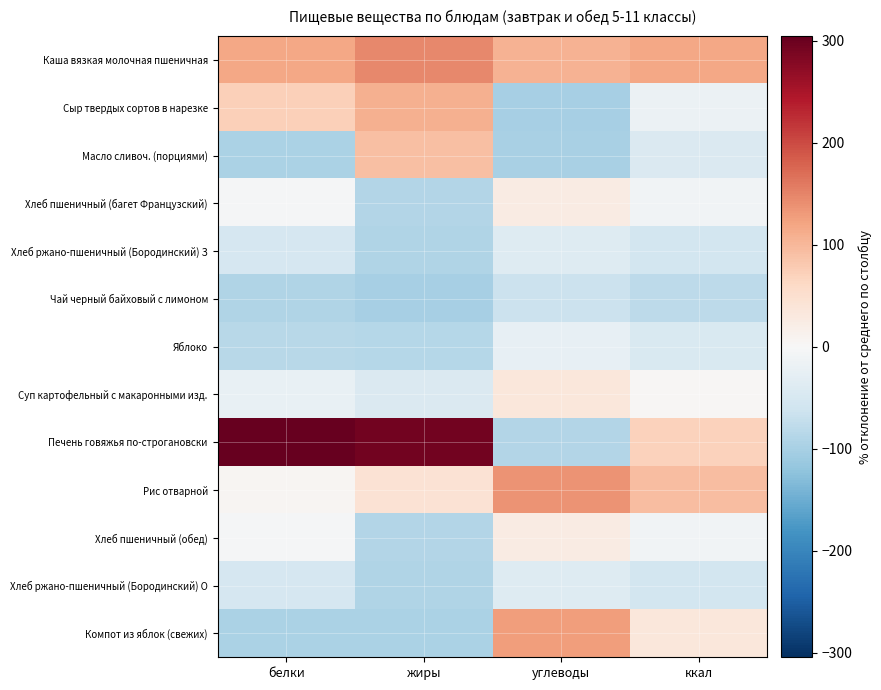

What is the difference between the highest and lowest values at жиры?

394.0